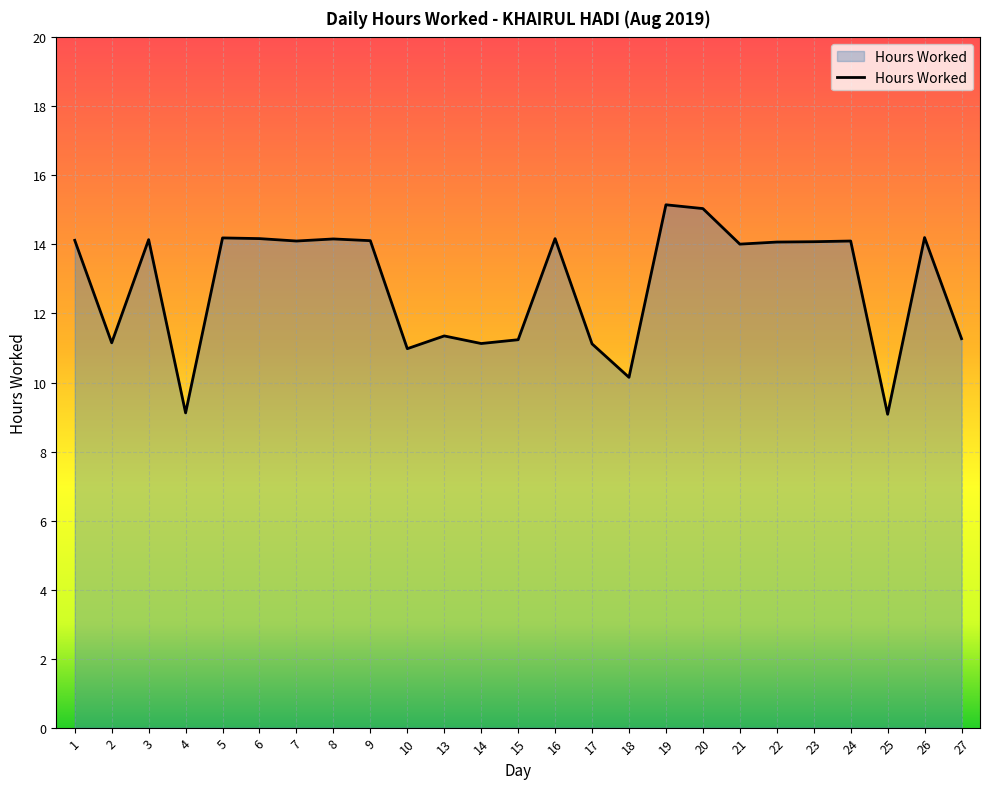

The chart shows a value of 14.1 at 22. True or false?

True